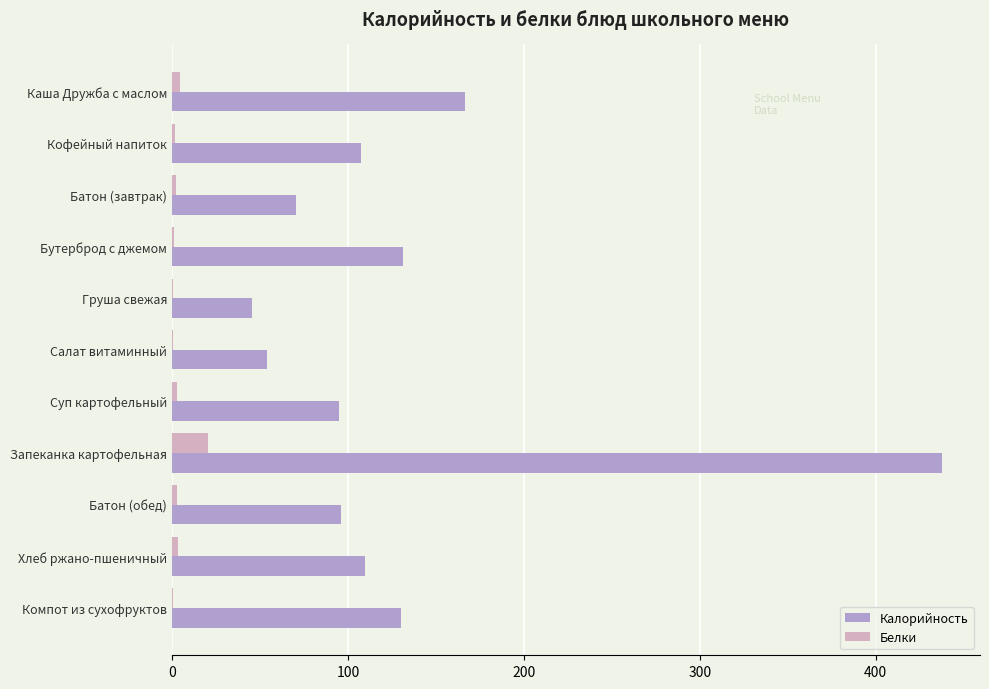

Count the number of categories in the chart.

11